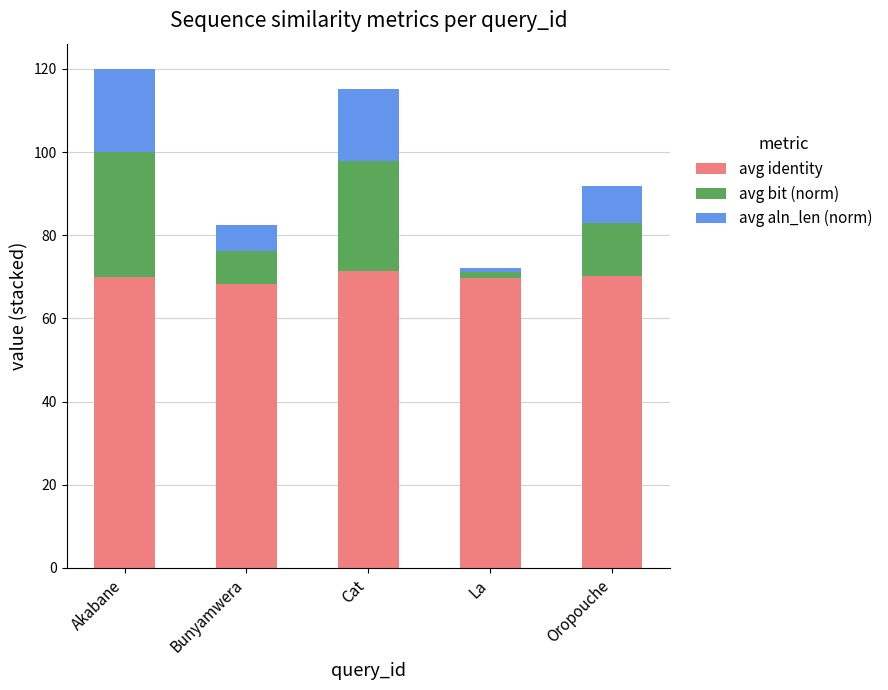

What is the sum of all avg identity values?

349.7